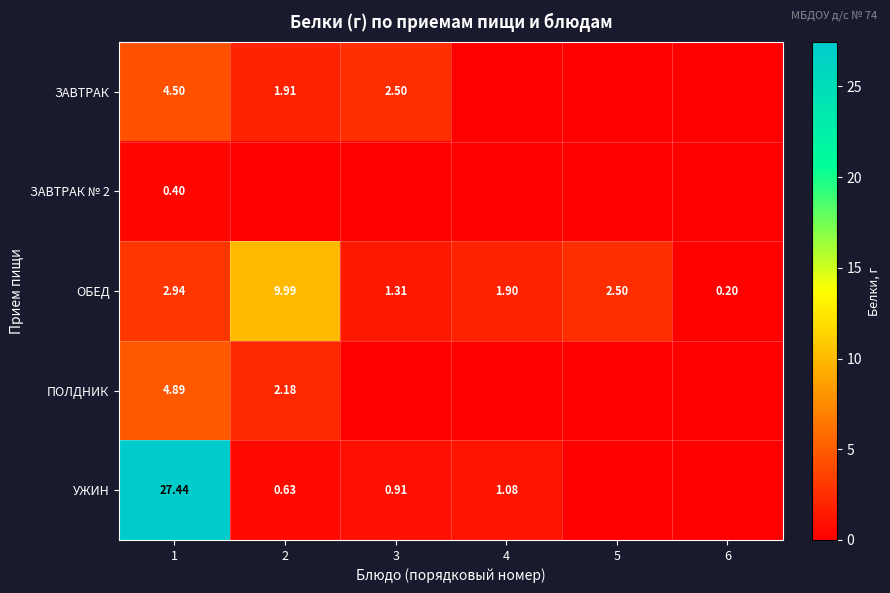

Is the value of УЖИН at 2 greater than the value of ОБЕД at 1?

No